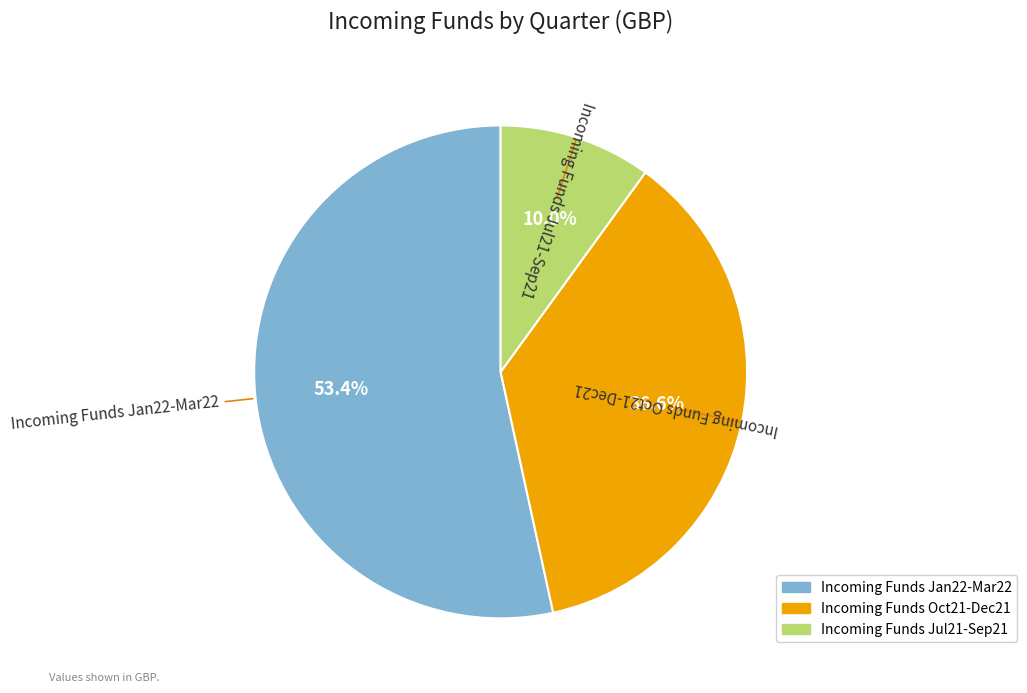

To the nearest percent, what portion does Incoming Funds Oct21-Dec21 represent?

37%